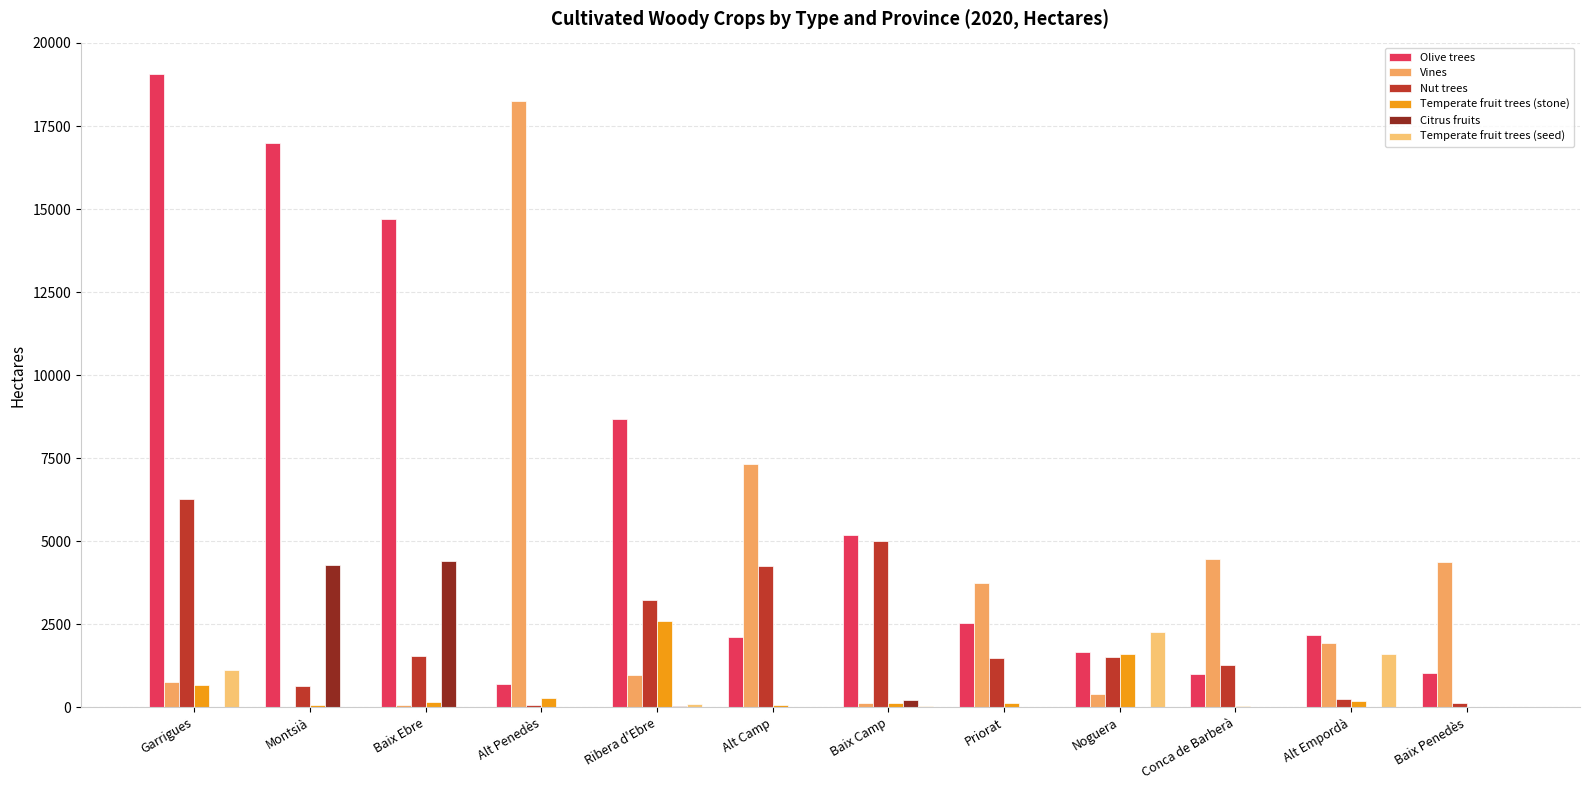

What is the label of the 8th bar from the left?

Priorat